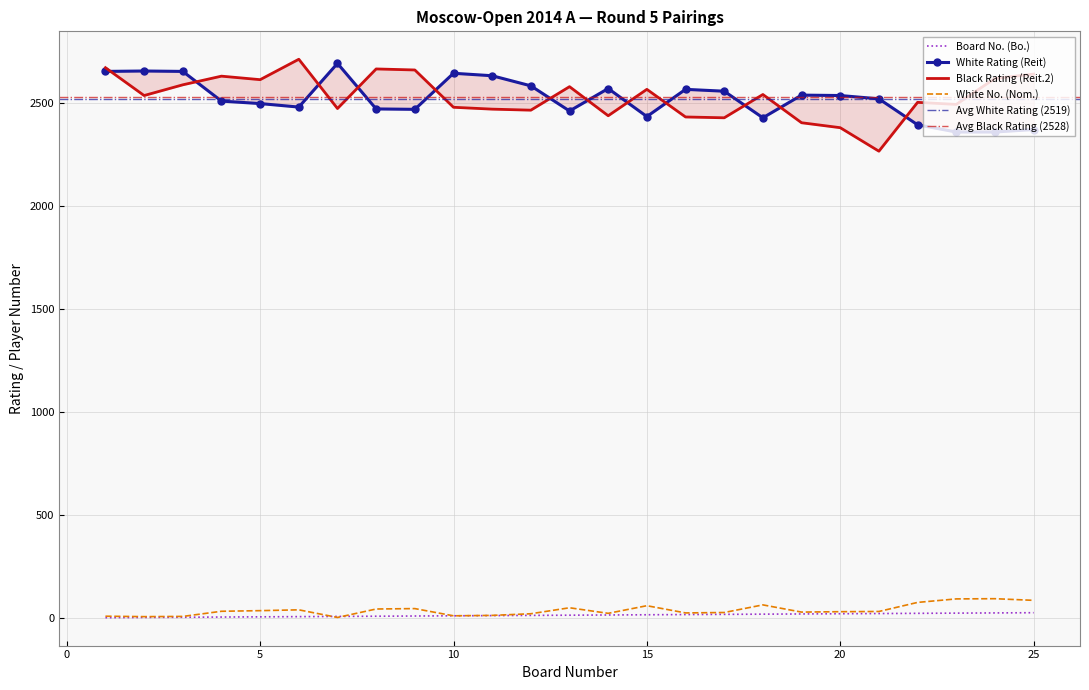

Reading left to right, transcribe all the data shown in this chart.

Board No. (Bo.): 1=1	2=2	3=3	4=4	5=5	6=6	7=7	8=8	9=9	10=10	11=11	12=12	13=13	14=14	15=15	16=16	17=17	18=18	19=19	20=20	21=21	22=22	23=23	24=24	25=25
White Rating (Reit): 1=2651	2=2653	3=2651	4=2507	5=2495	6=2478	7=2690	8=2469	9=2467	10=2642	11=2630	12=2581	13=2459	14=2568	15=2432	16=2564	17=2555	18=2426	19=2536	20=2534	21=2518	22=2392	23=2357	24=2357	25=2369
Black Rating (Reit.2): 1=2669	2=2534	3=2586	4=2628	5=2611	6=2710	7=2471	8=2663	9=2658	10=2477	11=2468	12=2463	13=2577	14=2436	15=2564	16=2430	17=2426	18=2539	19=2402	20=2378	21=2264	22=2501	23=2491	24=2617	25=2638
White No. (Nom.): 1=8	2=6	3=7	4=32	5=35	6=39	7=2	8=43	9=45	10=10	11=12	12=20	13=49	14=22	15=59	16=24	17=26	18=63	19=28	20=30	21=31	22=75	23=92	24=93	25=85